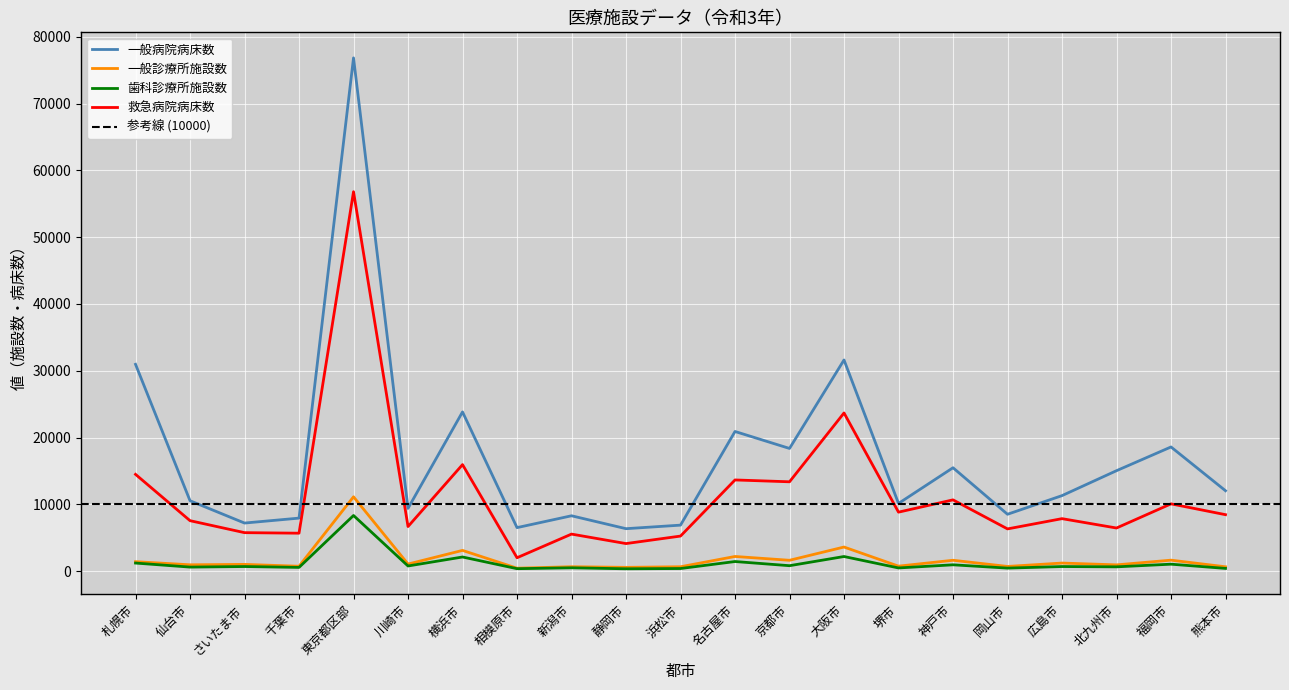

Which series has the largest total across all categories?

一般病院病床数